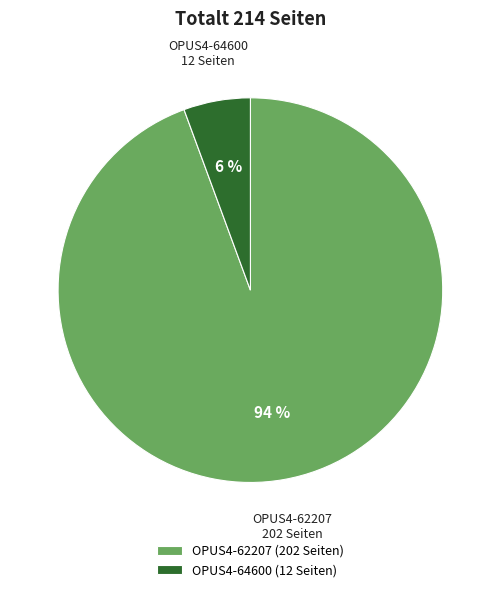

To the nearest percent, what is the combined percentage of OPUS4-62207 and OPUS4-64600?

100%